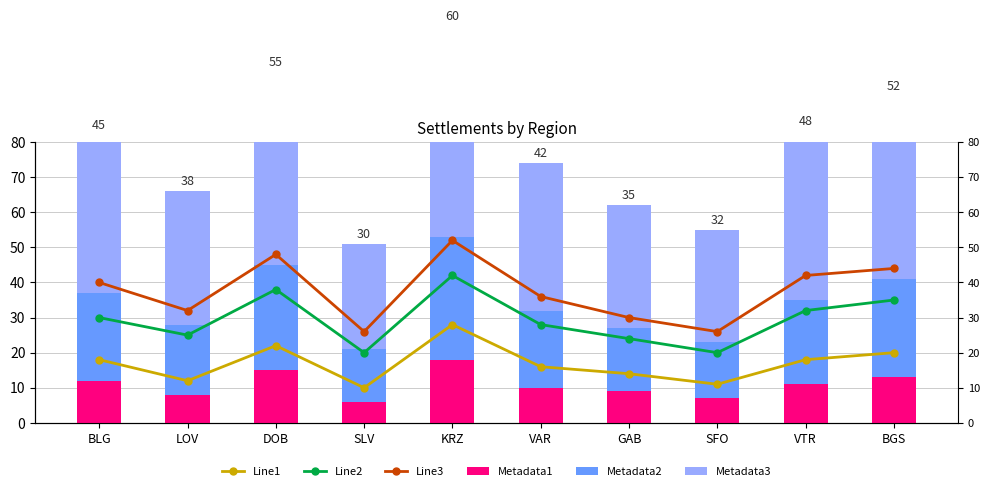

List the series in order of their overall mean, lowest first.

Metadata1, Line1, Metadata2, Line2, Line3, Metadata3